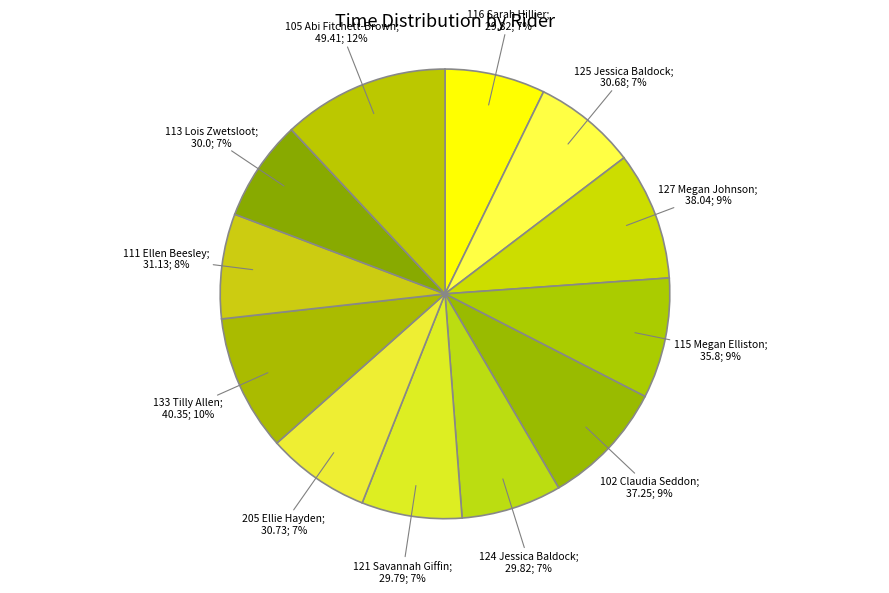

Which category has the smallest portion of the pie?

121 Savannah Giffin